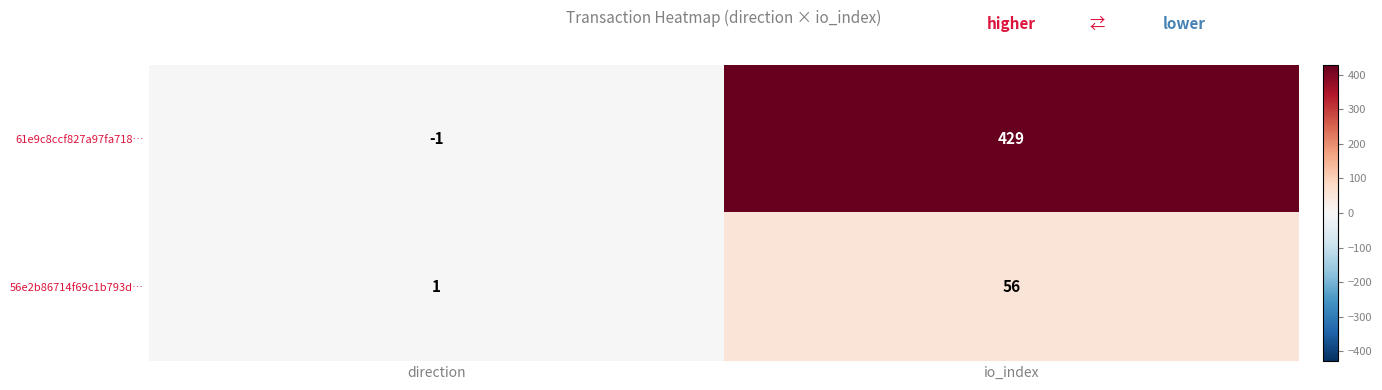

At which category is the sum across all series the highest?

io_index